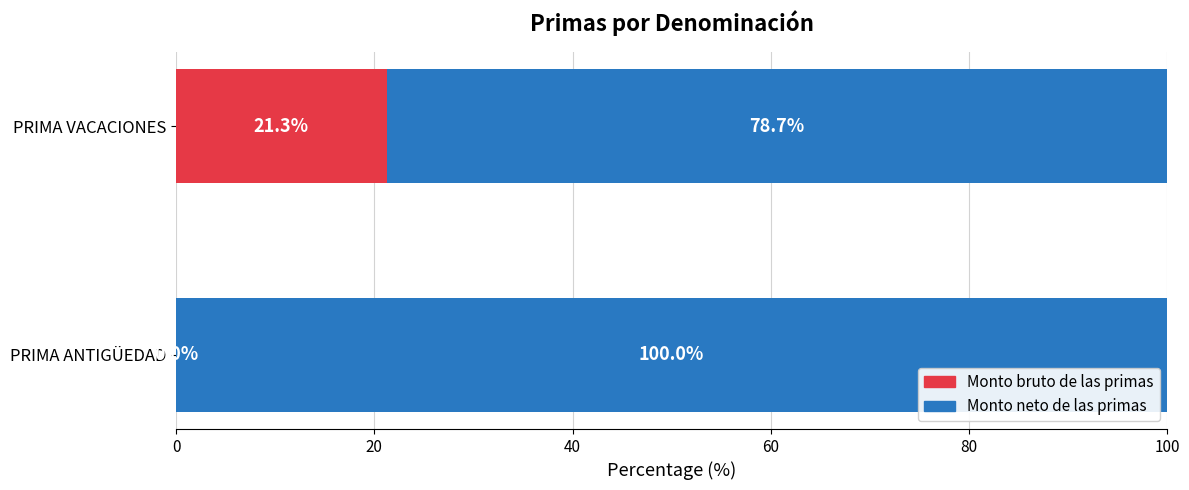

What is the total value across all series at PRIMA ANTIGÜEDAD?

100.0